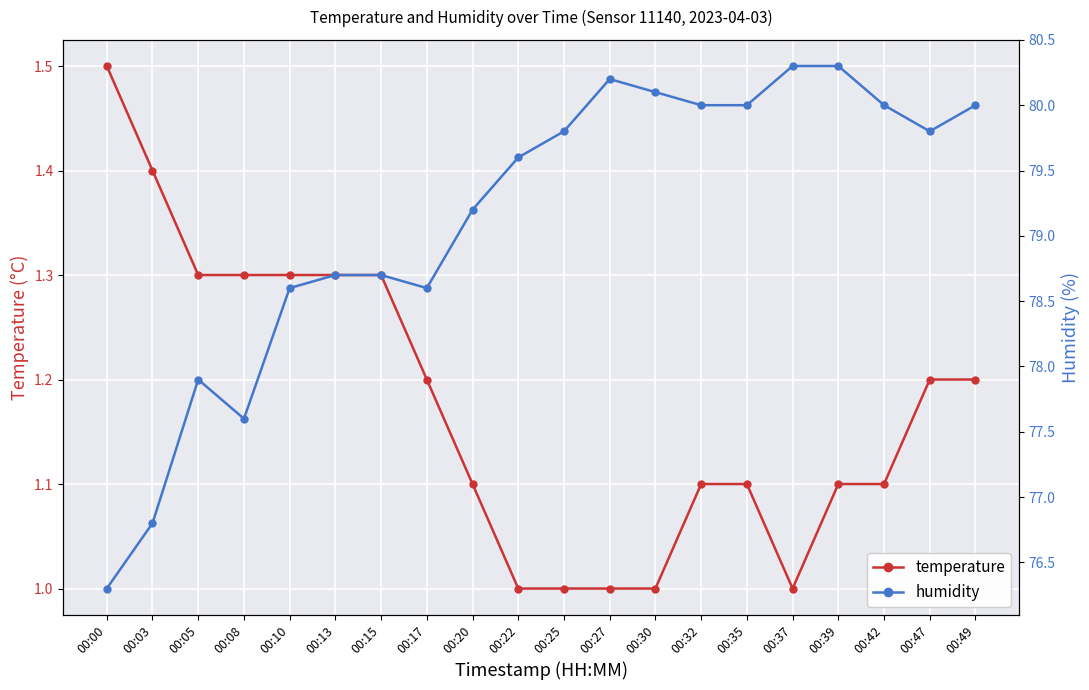

What are all the series names shown in the legend?

temperature, humidity